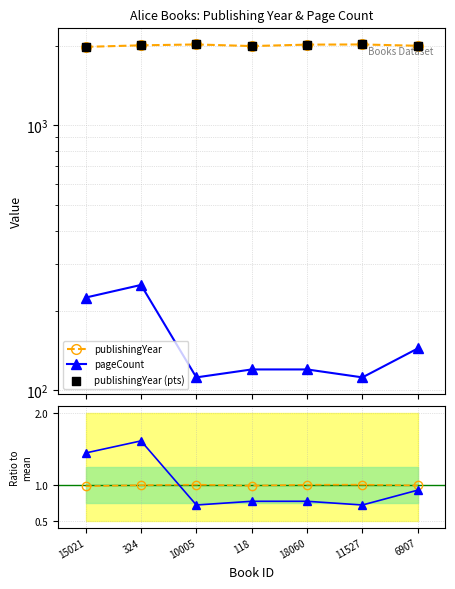

Is the value of Year ratio at 18060 greater than the value of Pages ratio at 10005?

Yes